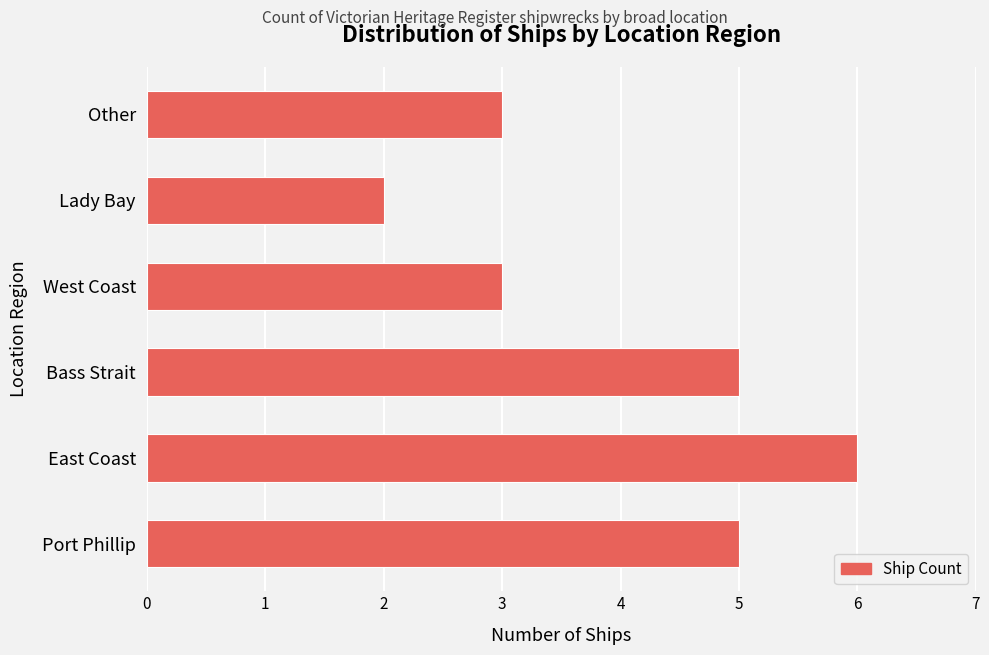

The chart shows a value of 5 at Port Phillip. True or false?

True